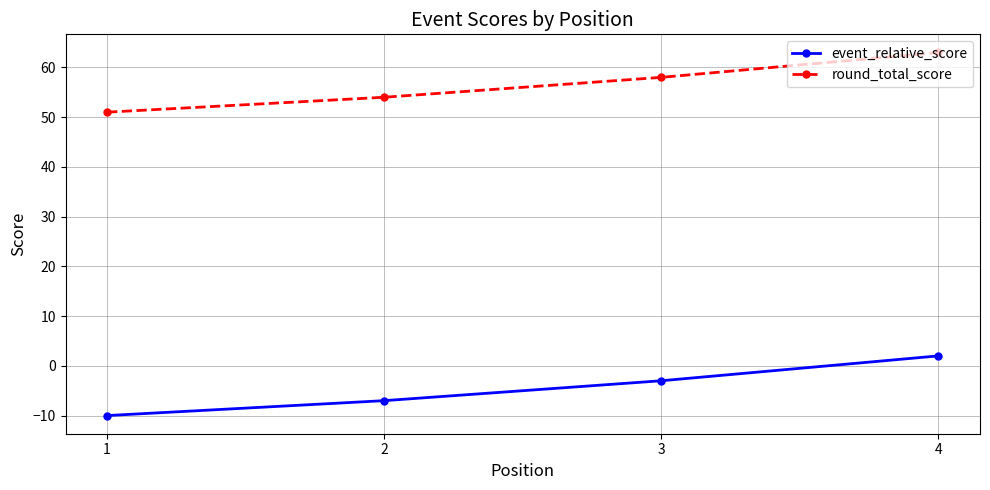

Rank the series by their average value, from lowest to highest.

event_relative_score, round_total_score